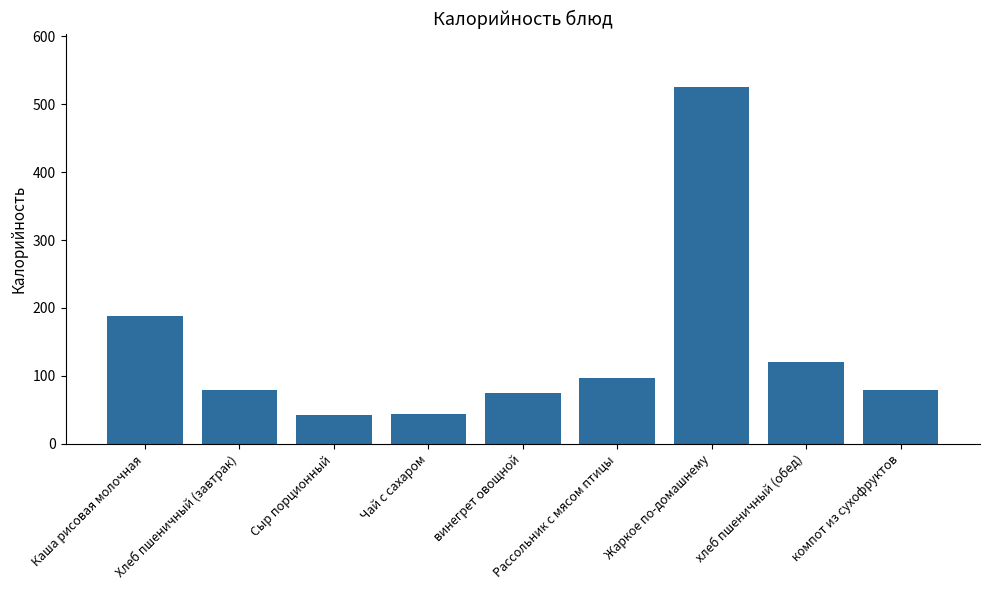

The value at Жаркое по-домашнему is 731.3. True or false?

False